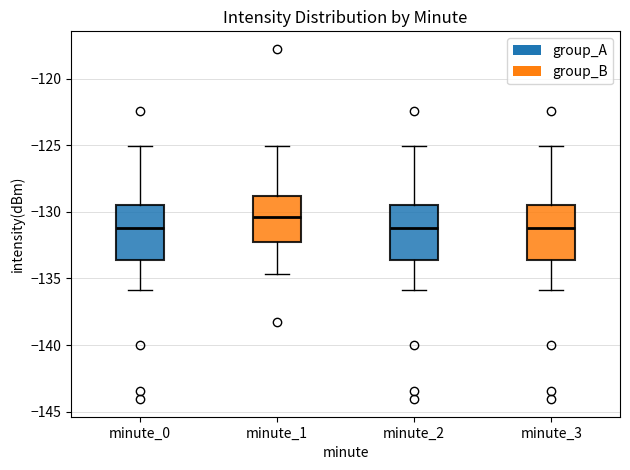

Reading left to right, transcribe this box plot: for each box, give where its median line is, the range the box spans, and where its two whiskers end, as read against the y-axis. The values are not printed on the chart, so give them approximately, as read against the axis.

minute_0: median -131.0, box -133.5 to -129.5, whiskers -136.0 to -125.0
minute_1: median -130.5, box -132.0 to -129.0, whiskers -134.5 to -125.0
minute_2: median -131.0, box -133.5 to -129.5, whiskers -136.0 to -125.0
minute_3: median -131.0, box -133.5 to -129.5, whiskers -136.0 to -125.0